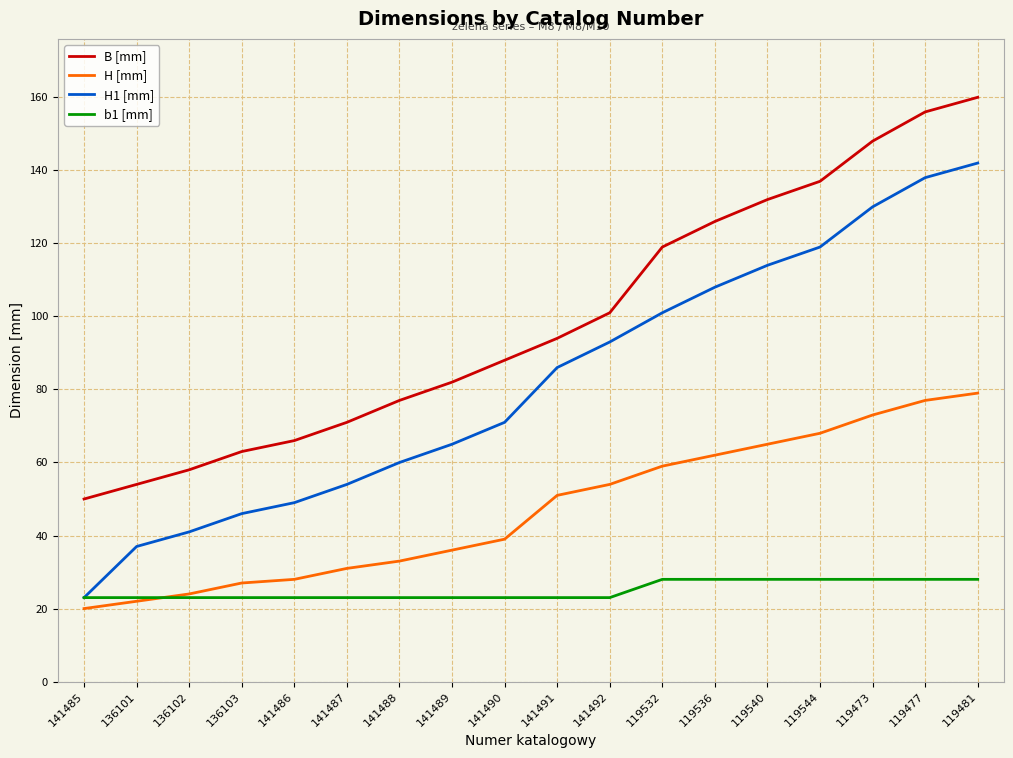

Is it true that H [mm] equals 9 at 141485?

False